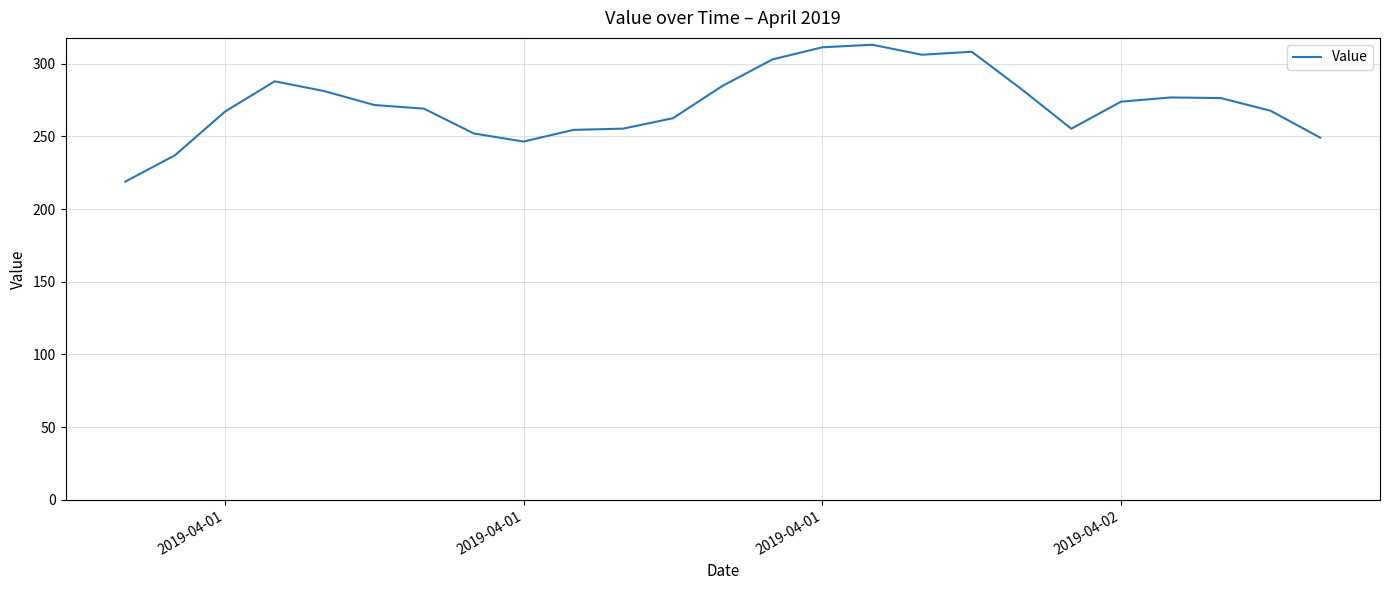

What is the difference between the maximum and minimum values?

94.1